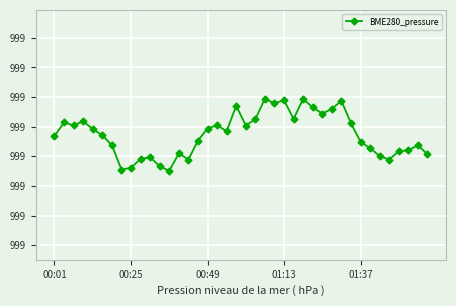

How many data points are above 999?

32